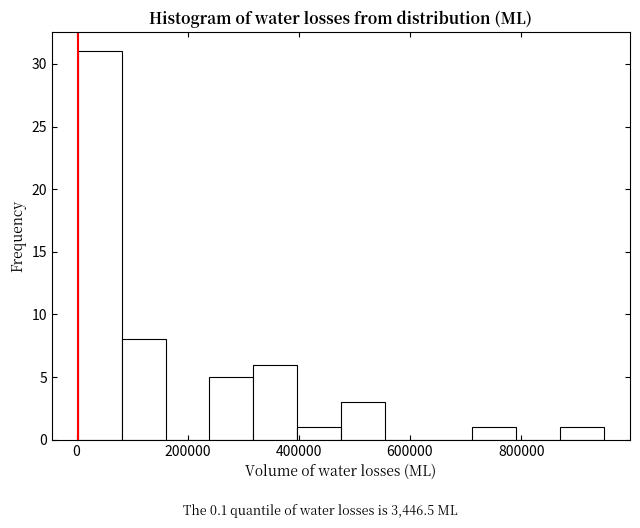

Read against the x-axis, roughly where is the centre of the tallest bar?

40000